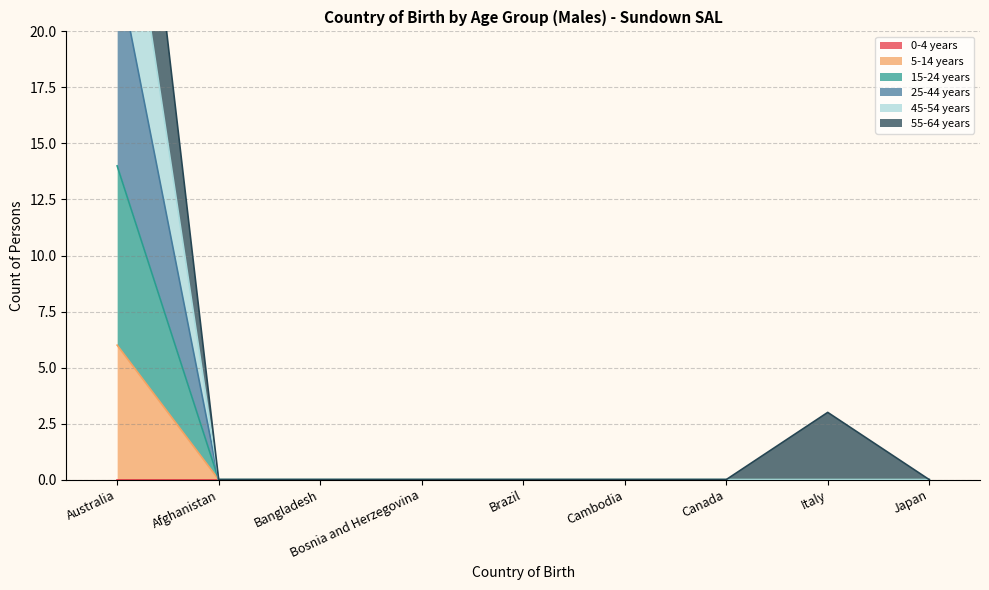

The value of 5-14 years at Bangladesh is -2. True or false?

False